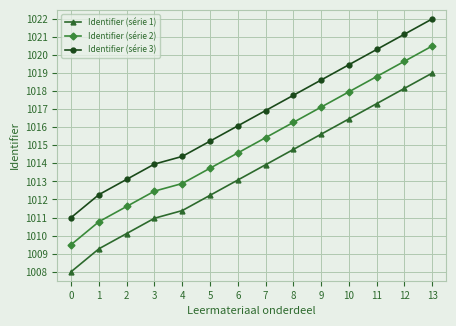

At how many categories does at least one series exceed 1018?

5